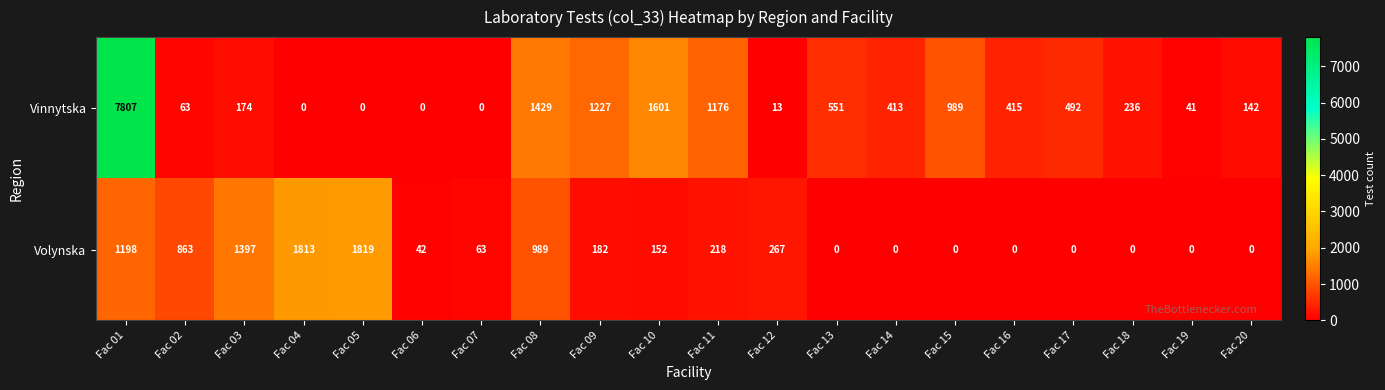

What is the sum of the Volynska values at Fac 06 and Fac 05?

1861